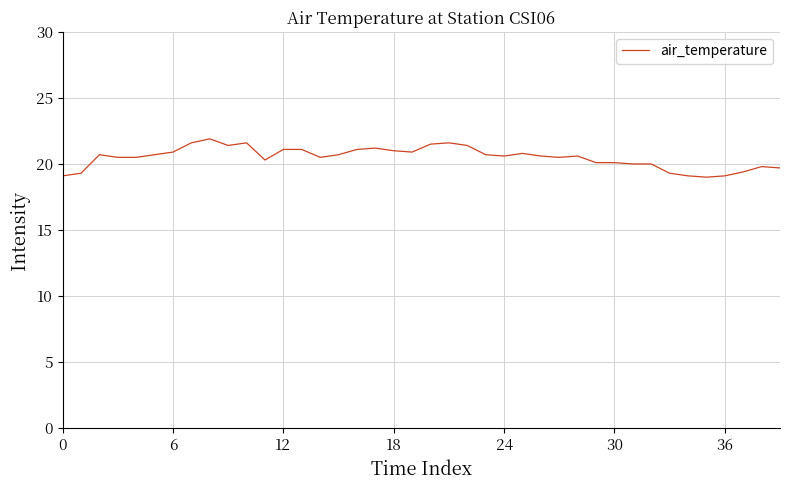

What is the maximum value shown in the chart?

21.9